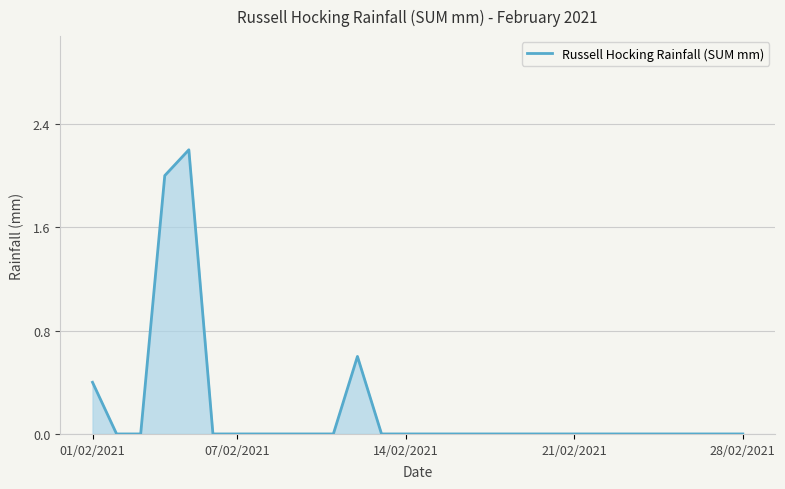

What is the greatest value displayed?

2.2